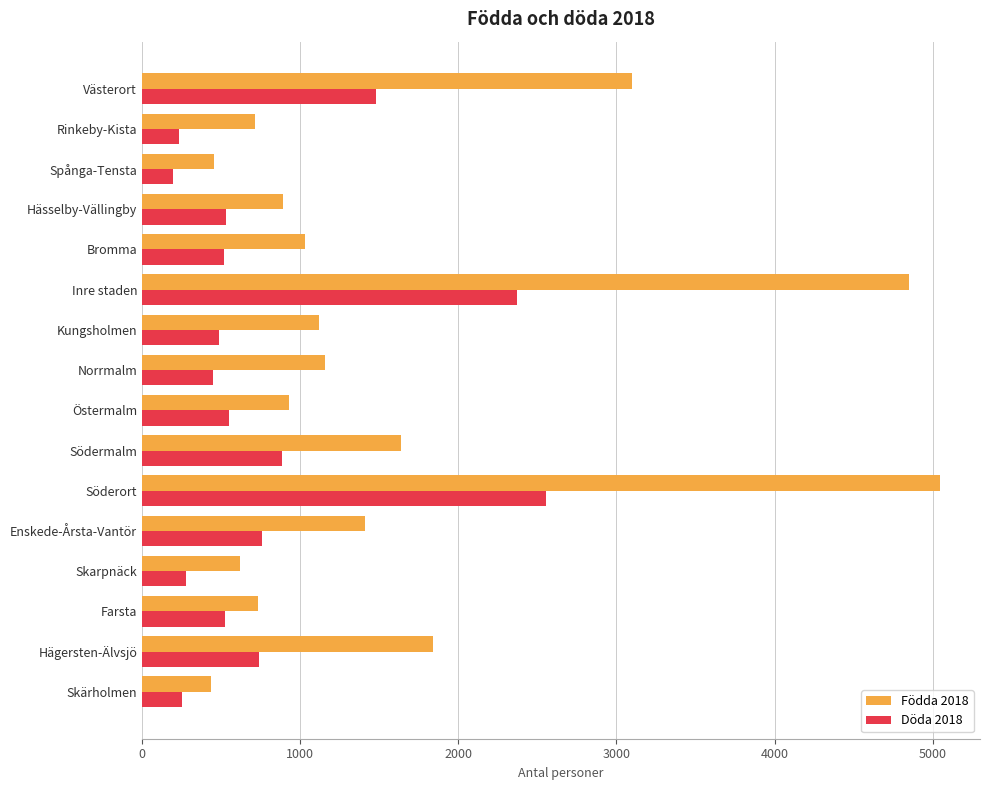

At how many categories does at least one series exceed 3342?

2